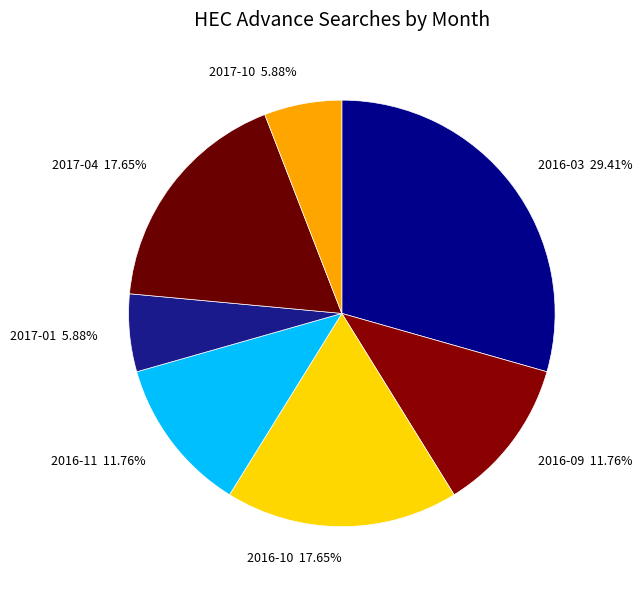

To the nearest percent, what portion does 2017-04 represent?

18%